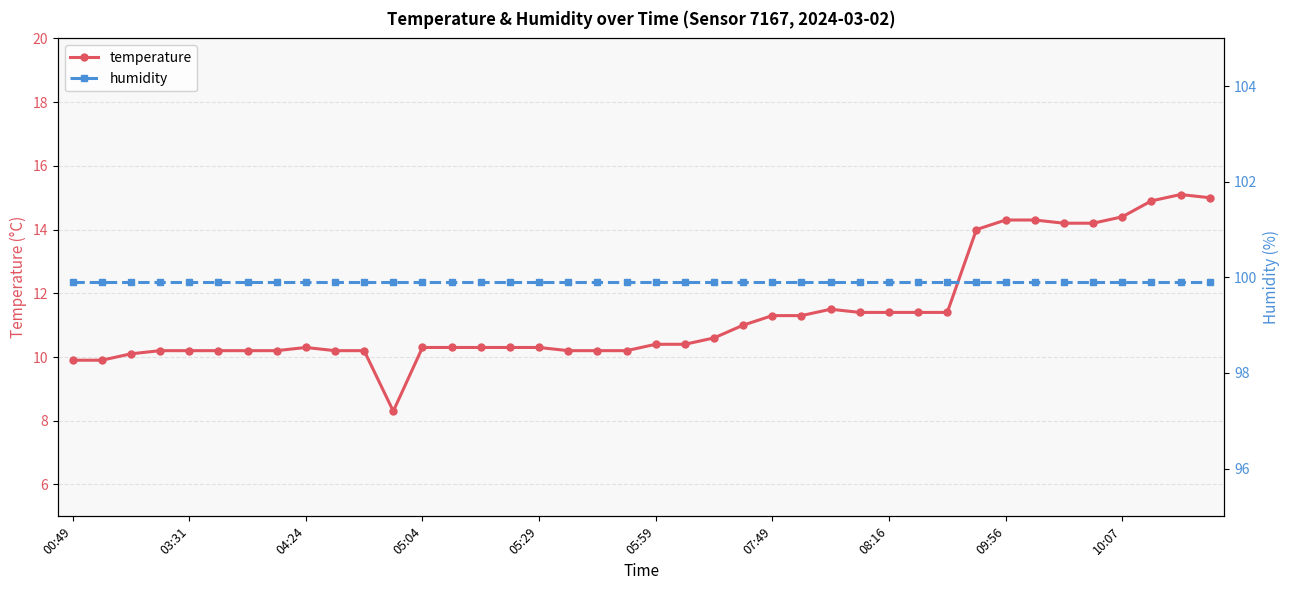

Which series has the largest range (max minus min)?

temperature